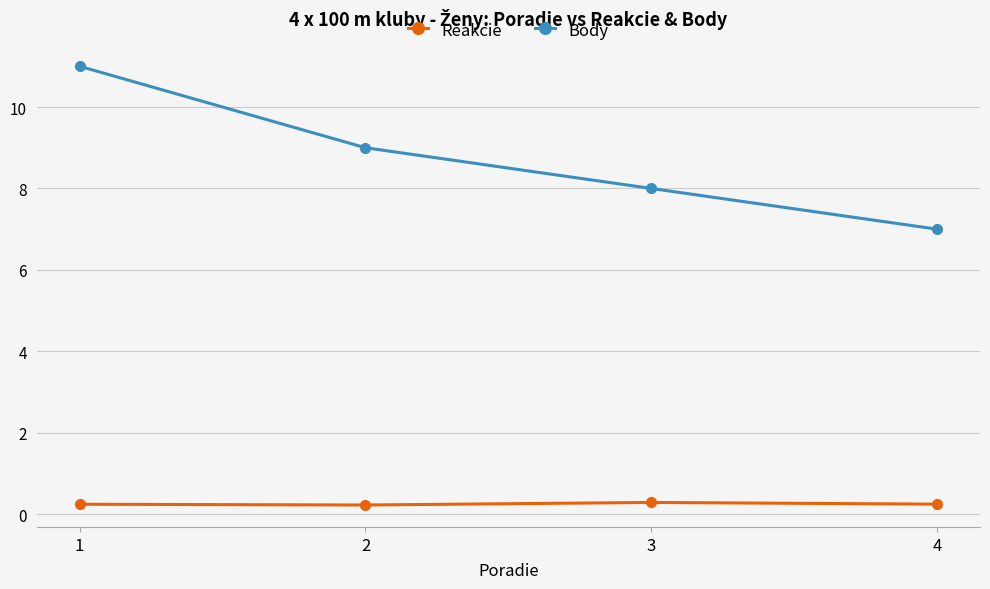

What is the greatest value displayed?

11.0